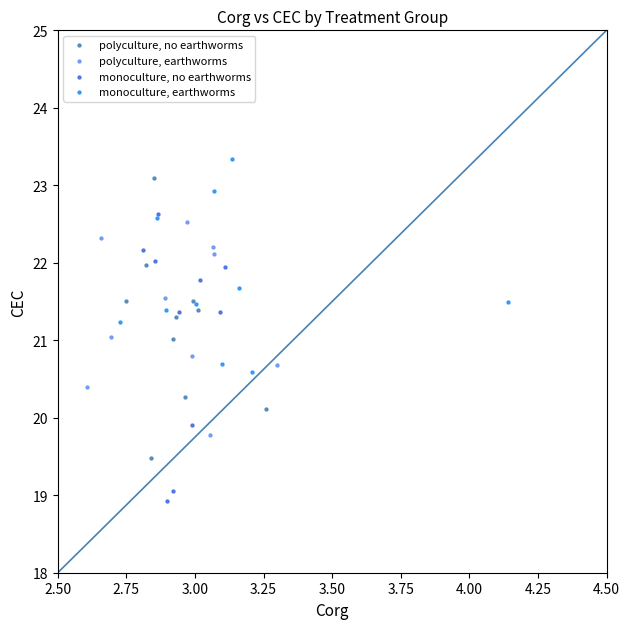

Which series contains the lowest Y value?

monoculture, no earthworms